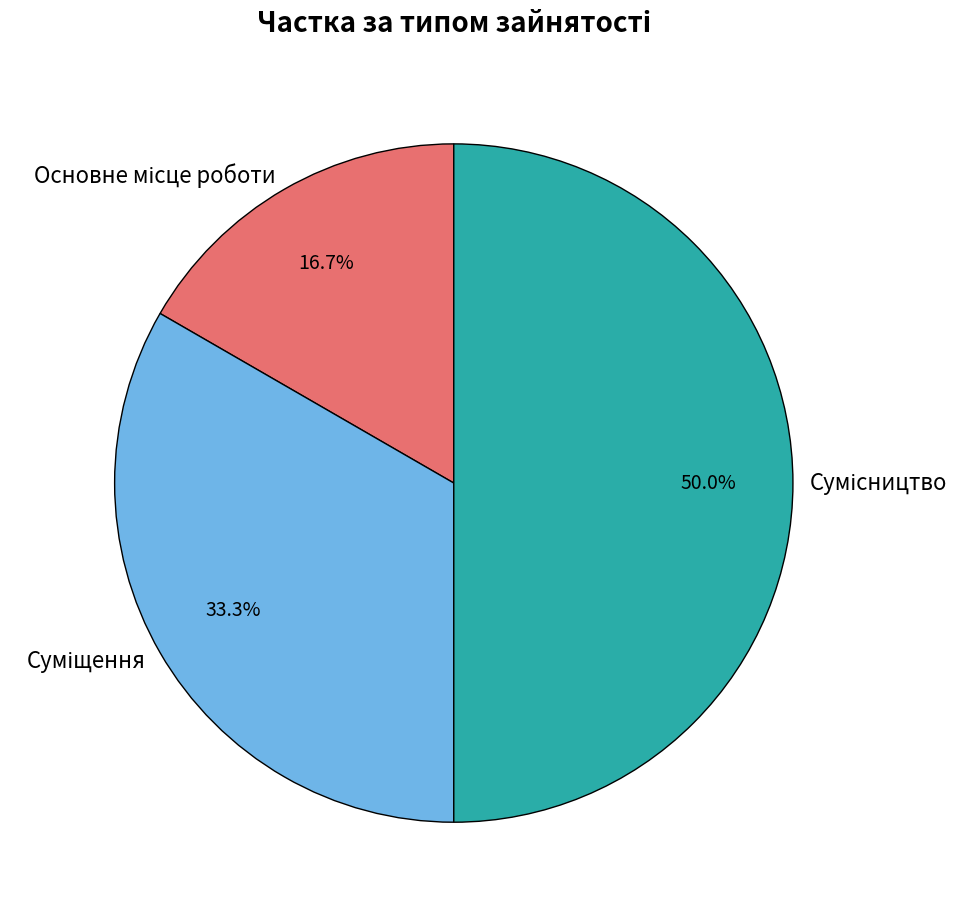

To the nearest percent, what is the average slice percentage?

33%